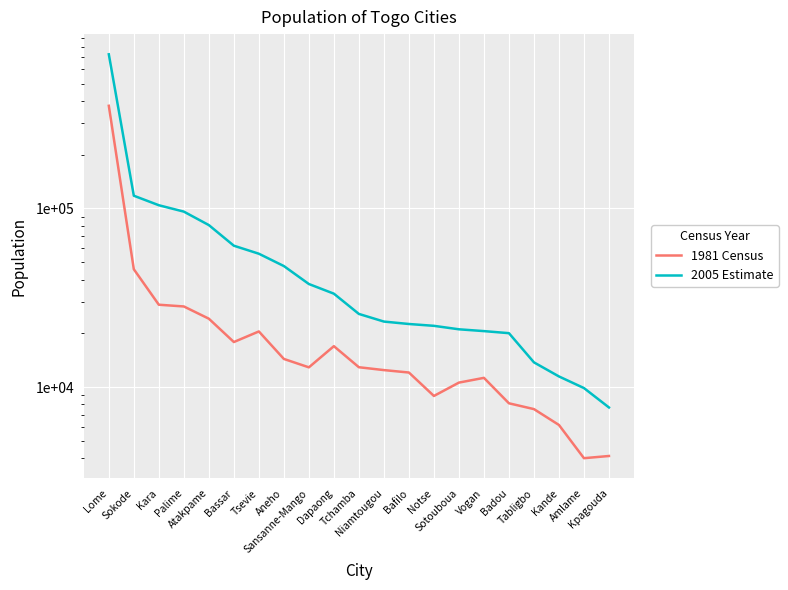

What position from the left is Palime?

4